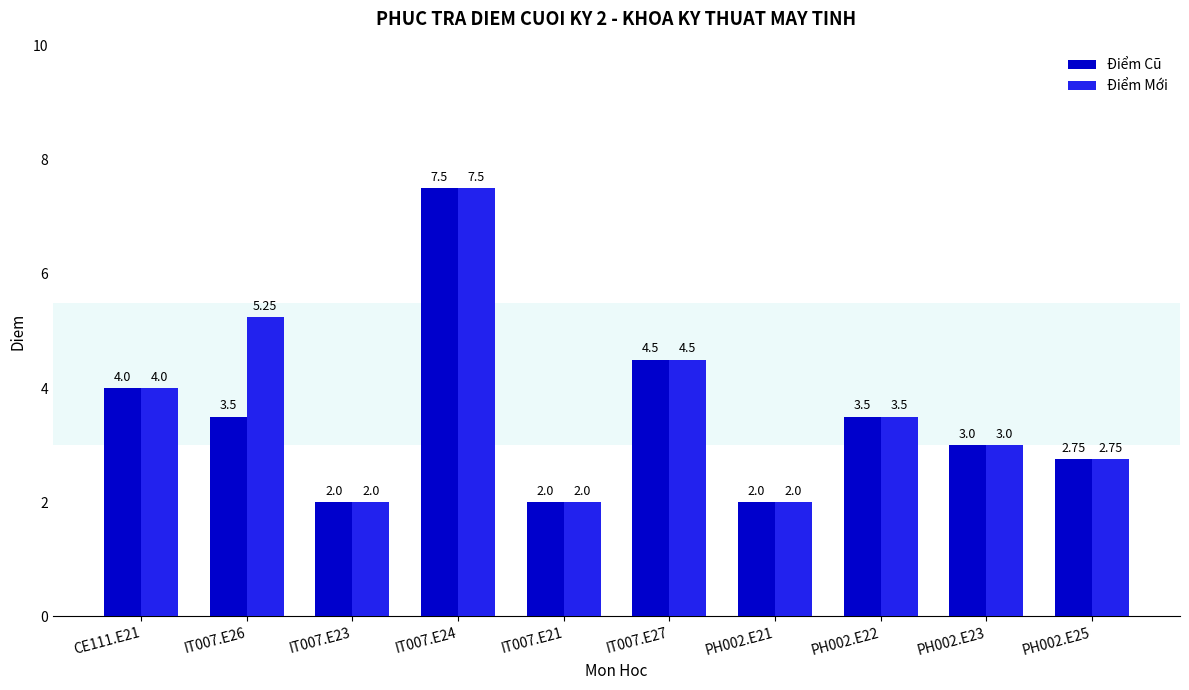

Rank the series at IT007.E26 from highest to lowest value.

Điểm Mới, Điểm Cũ